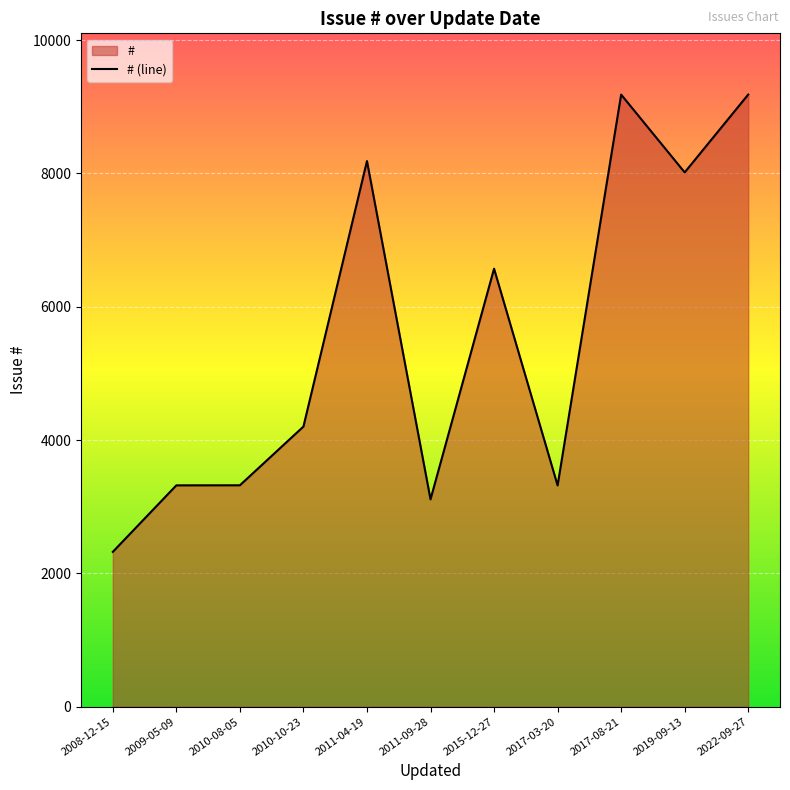

List the labels in order of value, largest first.

2022-09-27, 2017-08-21, 2011-04-19, 2019-09-13, 2015-12-27, 2010-10-23, 2010-08-05, 2009-05-09, 2017-03-20, 2011-09-28, 2008-12-15